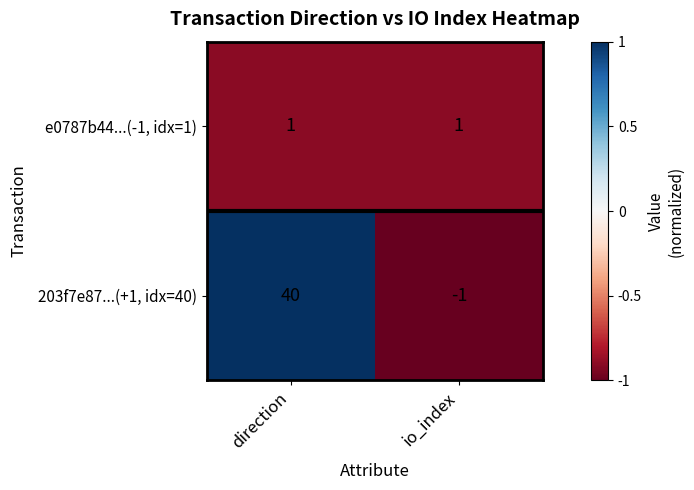

The e0787b44...(-1, idx=1) series shows 2 at direction. True or false?

False